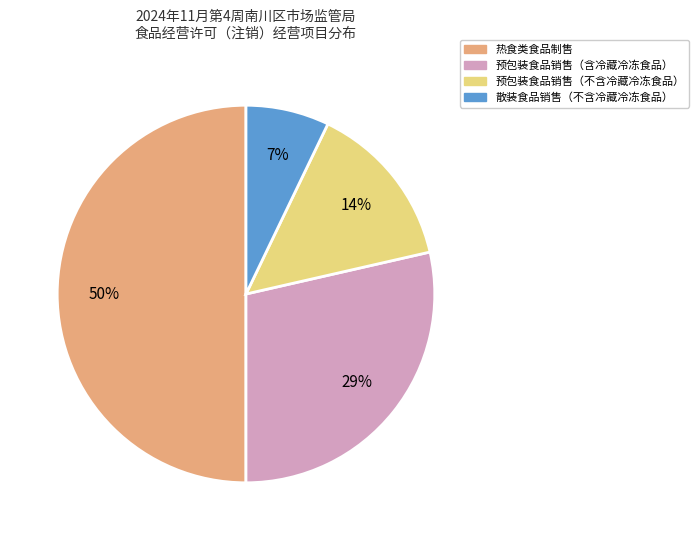

To the nearest percent, what is the average slice percentage?

25%